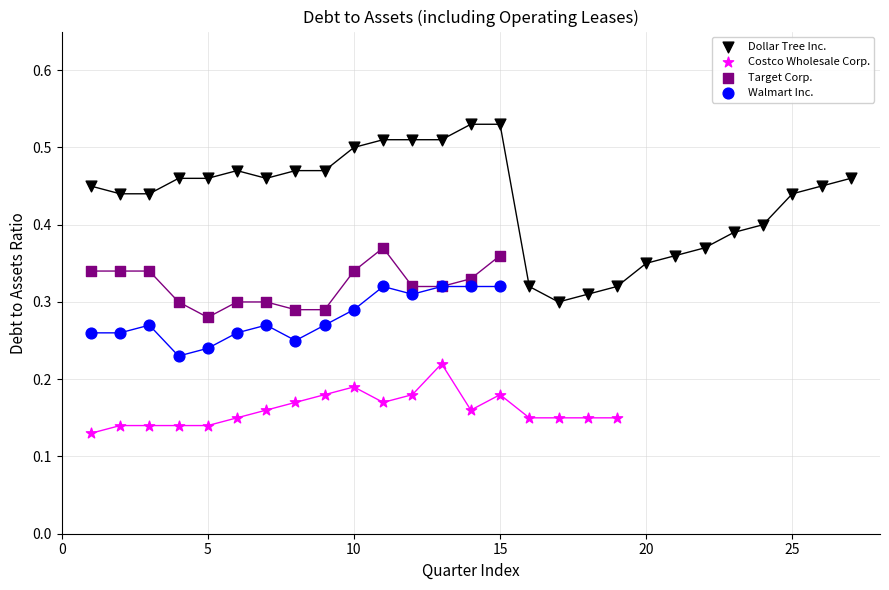

Which series has the largest Y range (max minus min)?

Dollar Tree Inc.